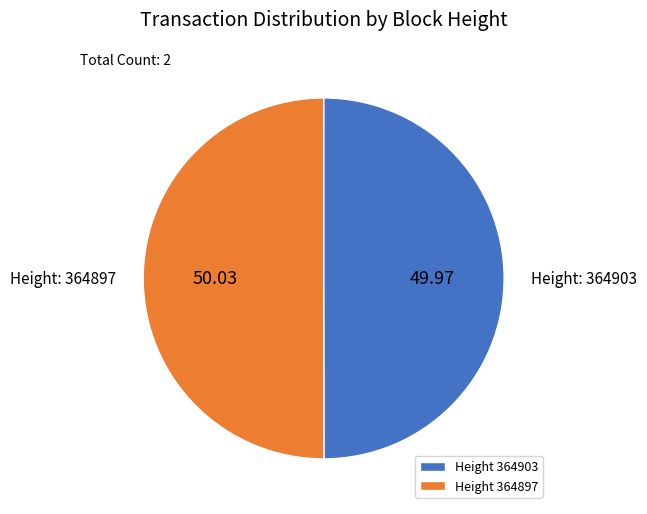

What is the ratio of the value at Height 364897 to the value at Height 364903?

1.0